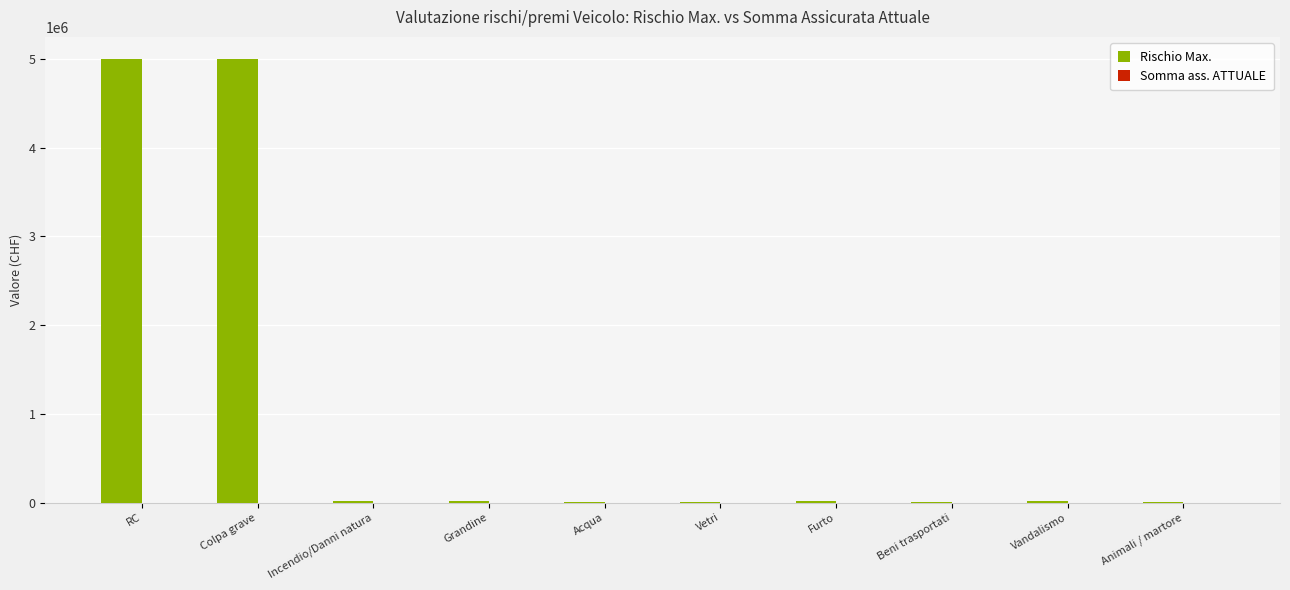

The chart shows a value of 1679521 at Colpa grave. True or false?

False